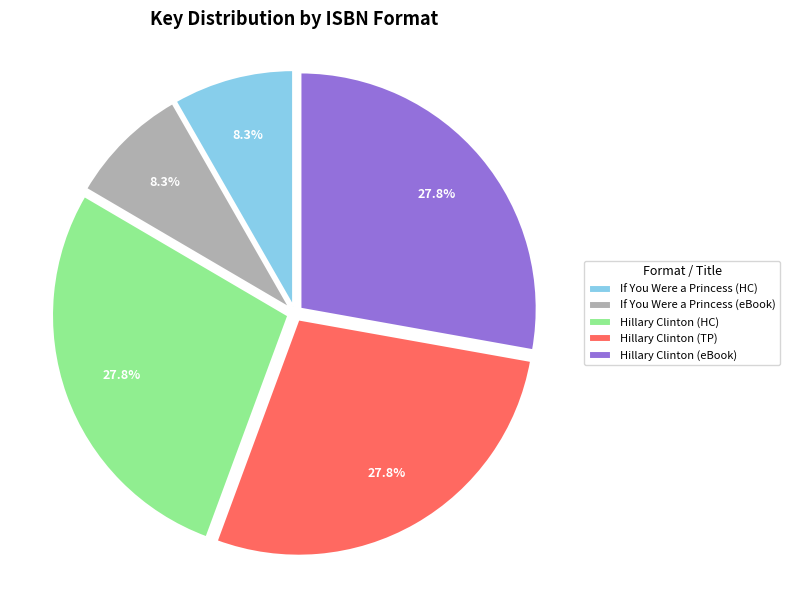

Combined, do Hillary Clinton (HC) and If You Were a Princess (HC) account for over 50%?

No